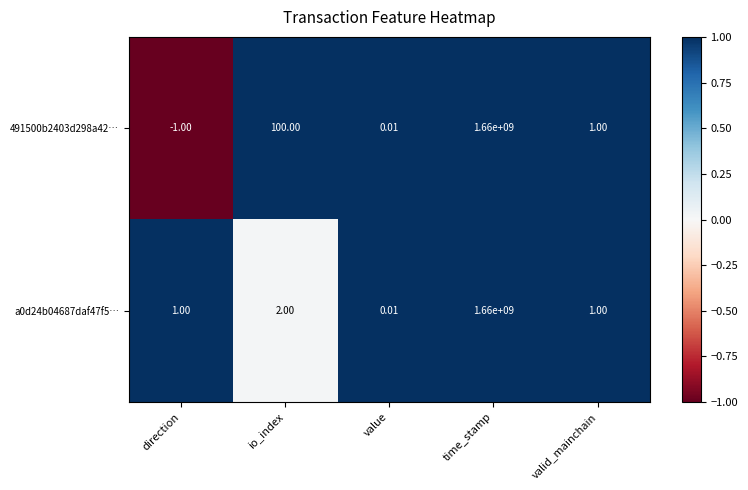

At which category is the sum across all series the highest?

time_stamp